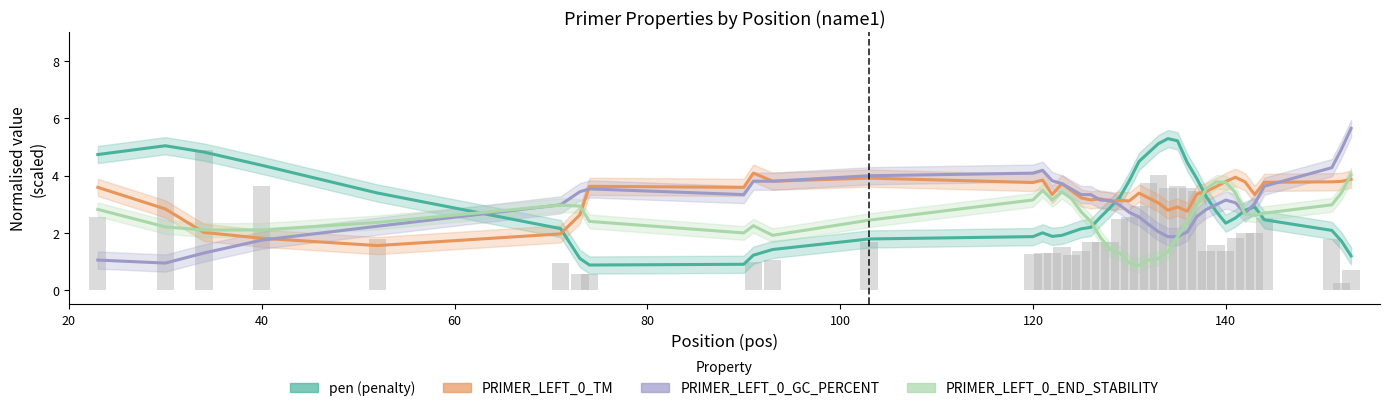

Reading right to left, list all the values displayed in this chart.

pen (penalty): 1.2	1.7	2.1	2.5	2.9	2.8	2.5	2.3	2.8	3.3	3.9	4.5	5.2	5.3	5.1	4.8	4.5	3.8	3.2	2.9	2.5	2.2	2.1	2.0	1.9	1.9	2.0	1.9	1.8	1.4	1.2	0.9	0.9	1.1	2.1	3.4	4.4	4.8	5.0	4.7
PRIMER_LEFT_0_TM: 3.9	3.8	3.8	3.8	3.3	3.8	3.9	3.8	3.6	3.4	3.4	2.8	2.9	2.8	3.0	3.2	3.4	3.1	3.1	3.1	3.2	3.1	3.2	3.5	3.7	3.3	3.8	3.8	3.9	3.8	4.1	3.6	3.6	2.6	2.0	1.6	1.8	2.0	2.8	3.6
PRIMER_LEFT_0_GC_PERCENT: 5.6	4.9	4.3	3.6	3.0	2.7	3.1	3.1	3.0	2.8	2.6	2.0	1.9	1.9	2.0	2.3	2.6	2.7	3.0	3.1	3.1	3.3	3.3	3.5	3.7	3.8	4.2	4.1	4.0	3.8	3.8	3.3	3.5	3.4	3.0	2.2	1.7	1.3	0.9	1.1
PRIMER_LEFT_0_END_STABILITY: 4.0	3.4	3.0	2.7	2.6	2.7	3.4	3.8	3.8	3.5	3.0	2.4	1.9	1.3	1.1	1.1	0.9	0.9	1.3	1.4	1.8	2.4	2.7	3.2	3.4	3.2	3.5	3.1	2.4	1.9	2.2	2.0	2.4	2.9	3.0	2.4	2.1	2.1	2.2	2.8